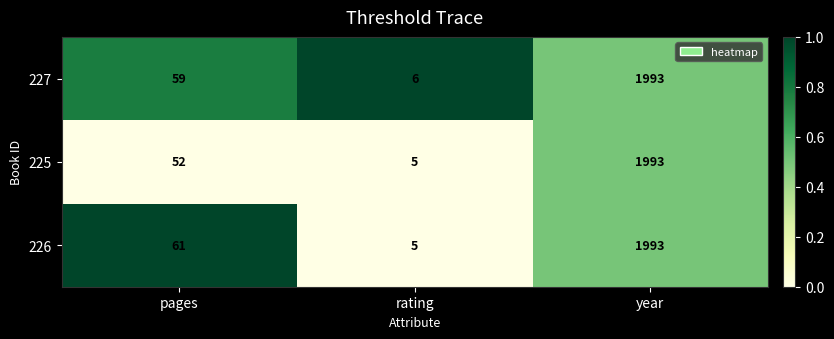

Reading left to right, what are all the values shown in this chart?

227: pages=59	rating=6	year=1993
225: pages=52	rating=5	year=1993
226: pages=61	rating=5	year=1993